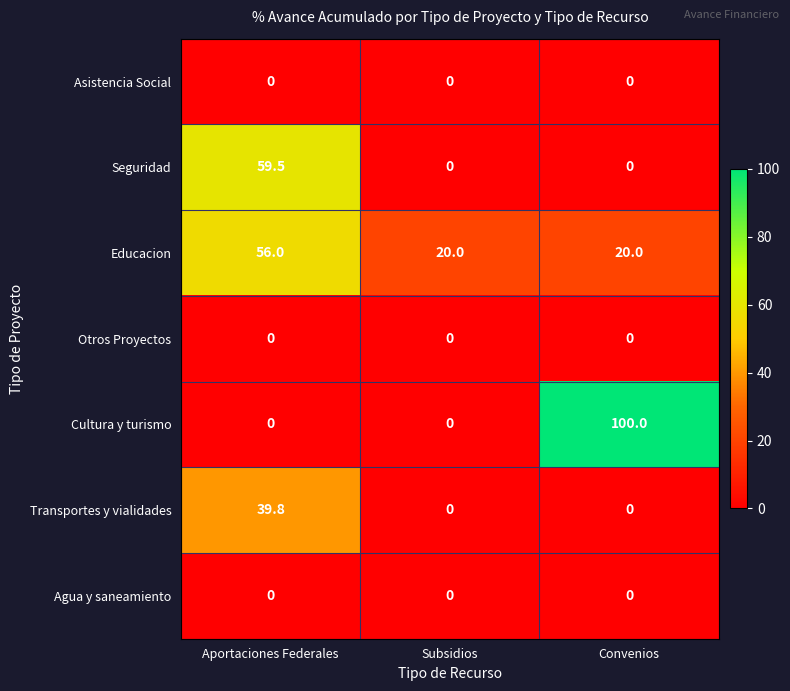

Is it true that Transportes y vialidades equals 0.0 at Convenios?

True